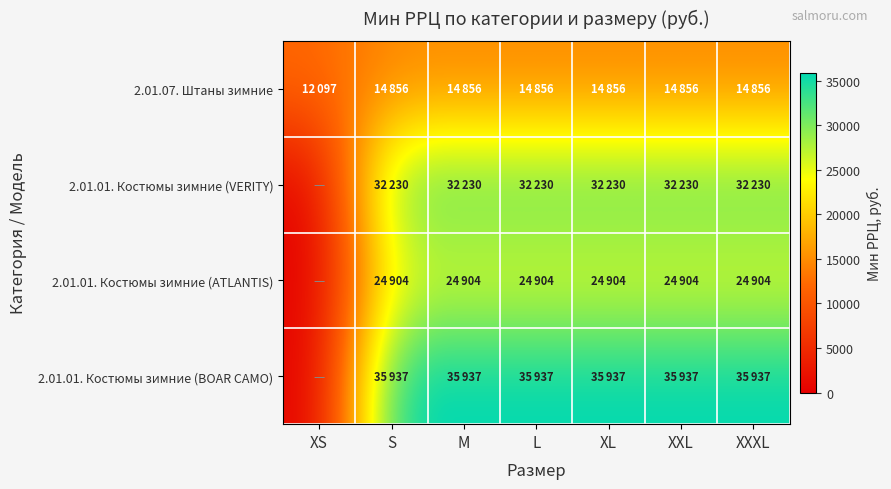

At how many categories does at least one series exceed 6721?

7